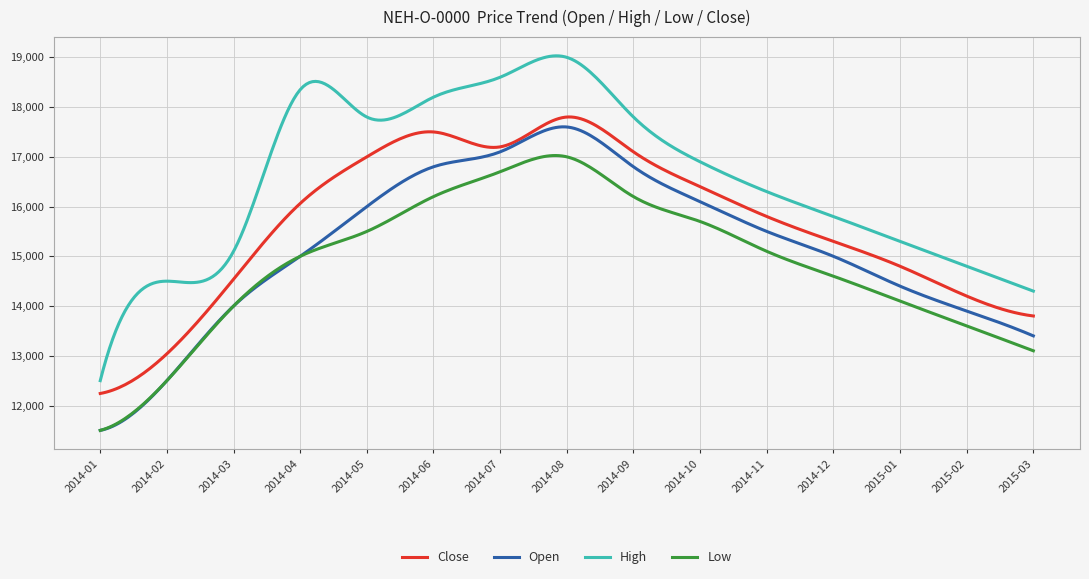

What is the difference between the maximum and minimum values in the Low series?

5525.9